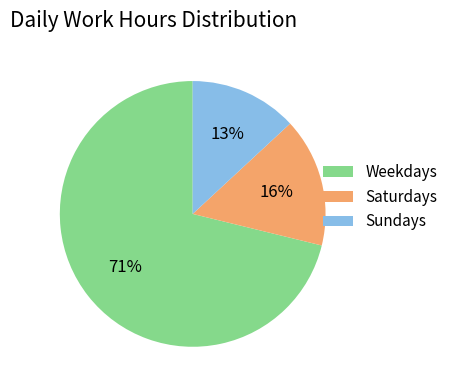

Do Saturdays and Sundays together represent more than half of the pie?

No